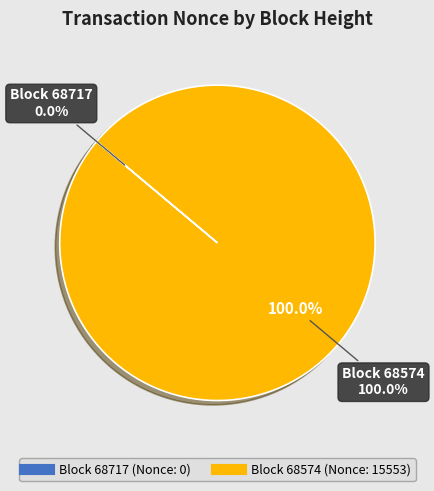

What is the smallest slice in the pie chart?

68717